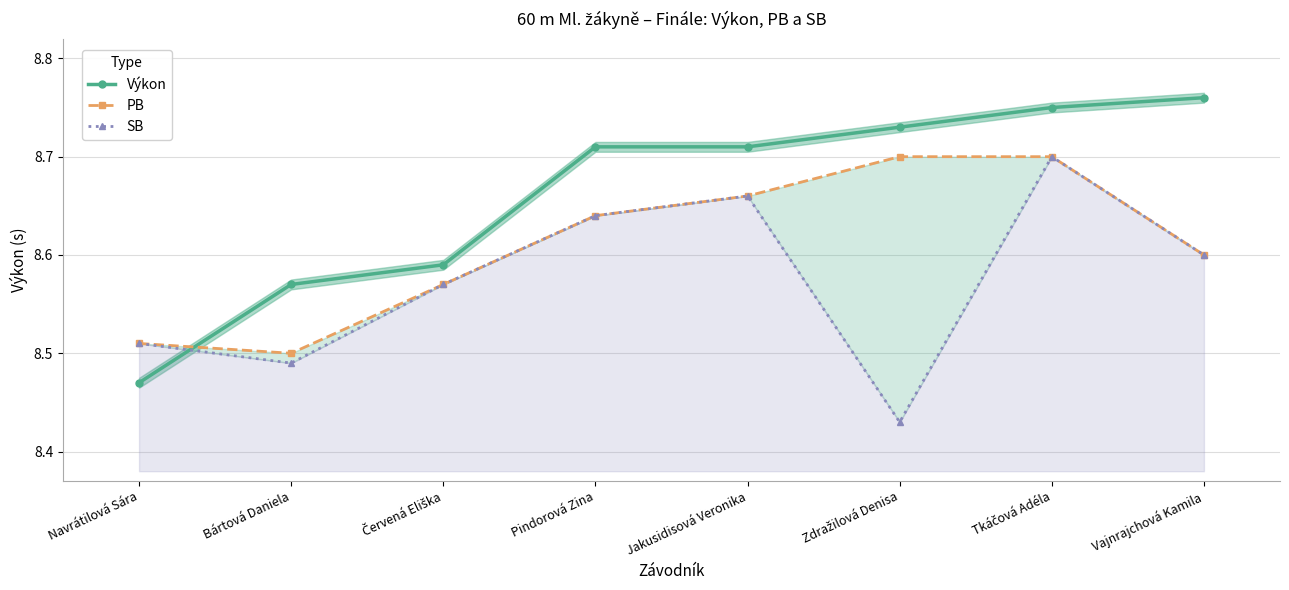

At which category is the sum across all series the highest?

Tkáčová Adéla